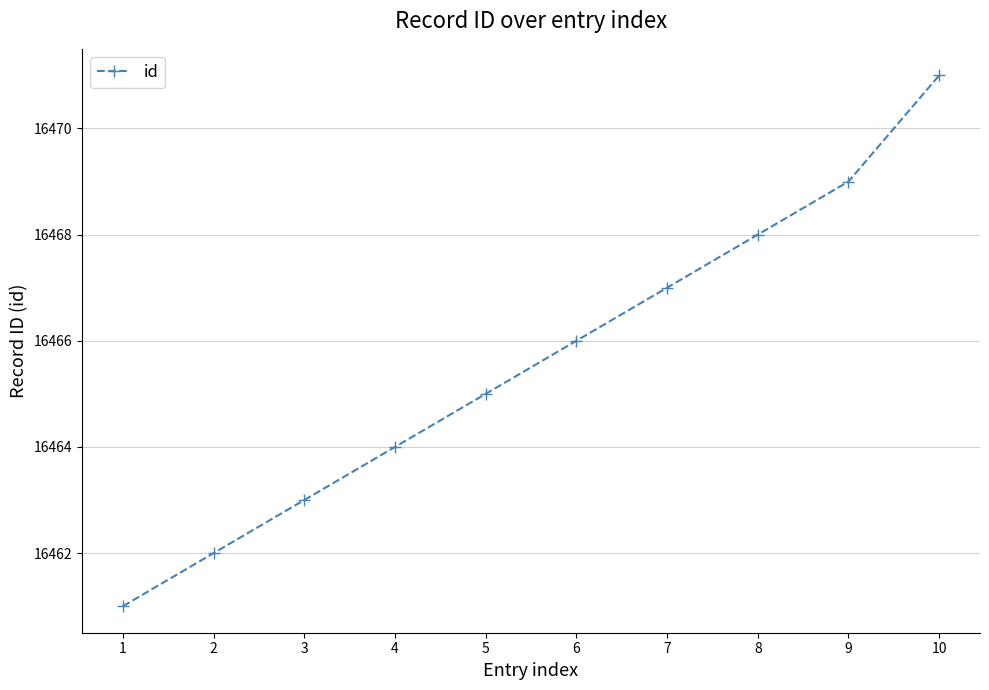

Read the value at 8, to the nearest 5.

16470